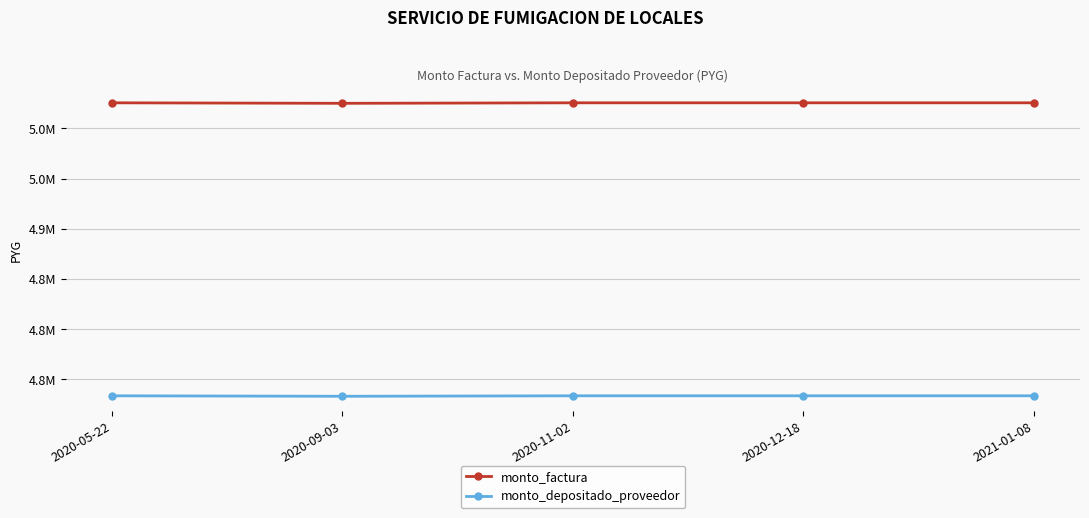

What are all the series names shown in the legend?

monto_factura, monto_depositado_proveedor